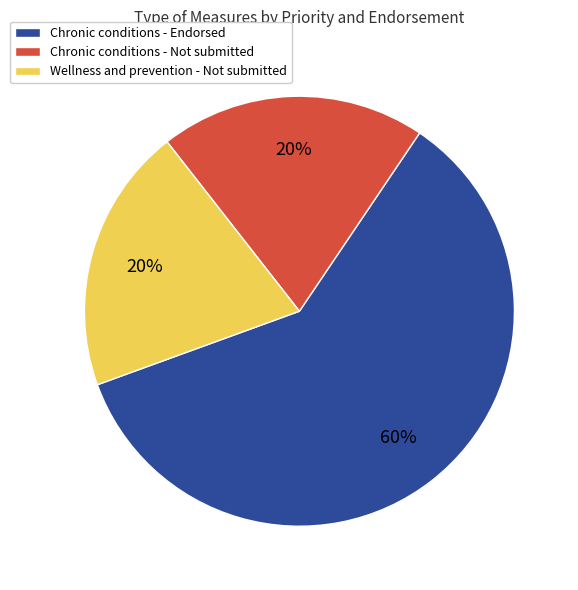

Which category has the biggest portion of the pie?

Chronic conditions - Endorsed